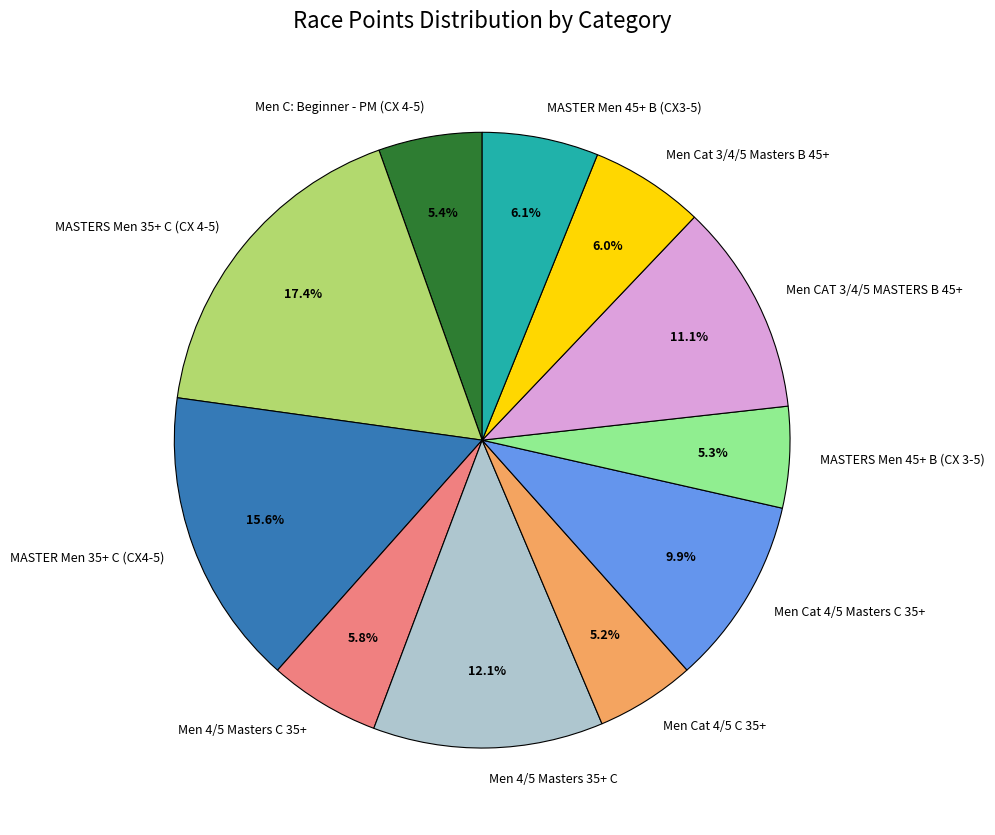

What portion of the pie excludes MASTERS Men 45+ B (CX 3-5)?

94.7%